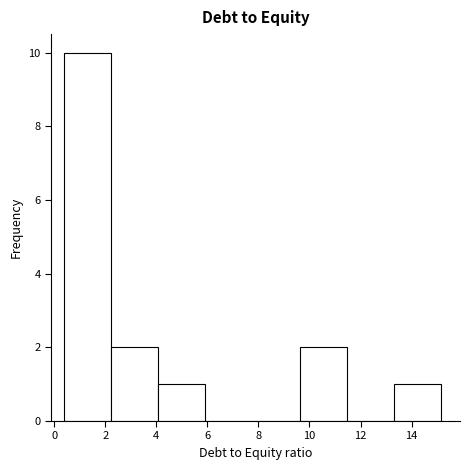

Reading left to right, list every bar in this chart as the range it spans on the x-axis followed by its height. Neither the bar edges nor the heights are printed on the chart, so give them approximately, as read against the axes.

0.4 to 2.2: 10
2.2 to 4.0: 2
4.0 to 6.0: 1
6.0 to 7.8: 0
7.8 to 9.6: 0
9.6 to 11.4: 2
11.4 to 13.4: 0
13.4 to 15.2: 1